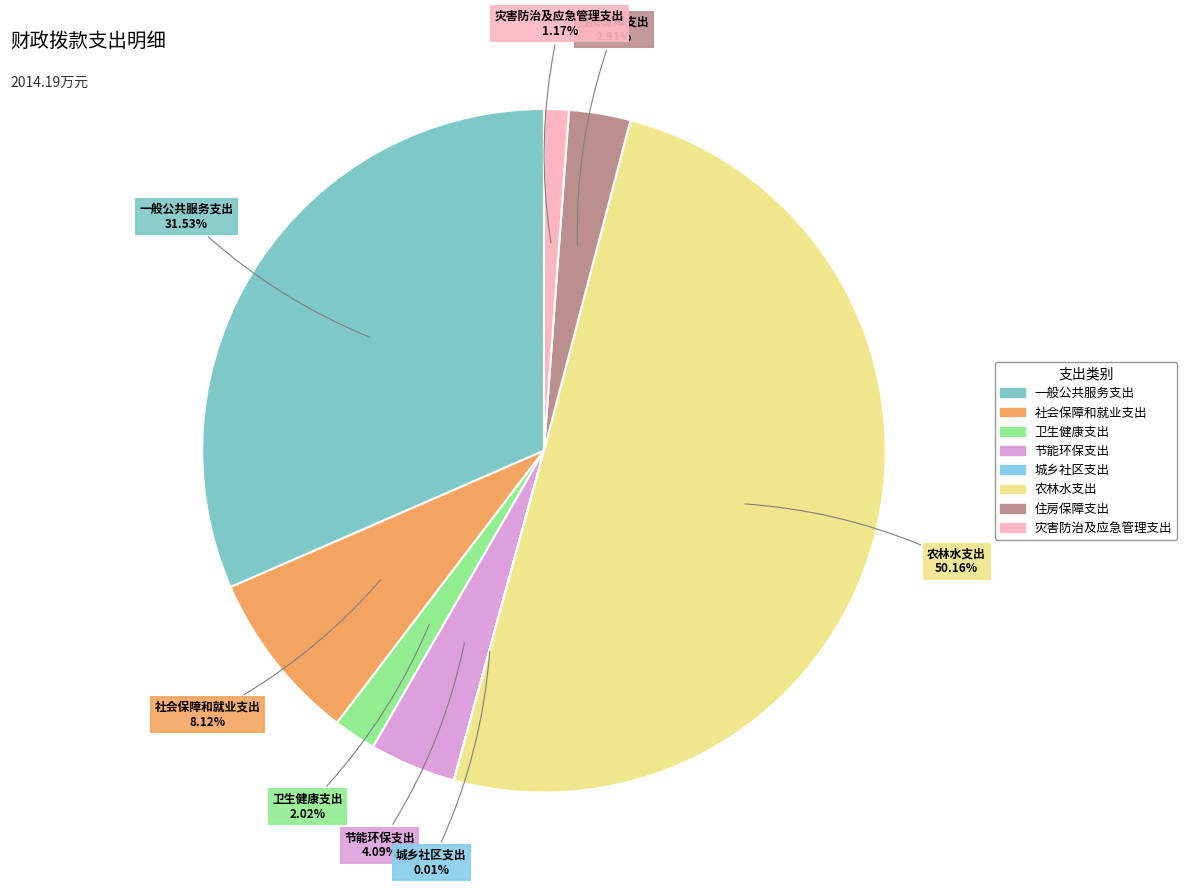

The 一般公共服务支出 slice represents 45% of the pie. True or false?

False